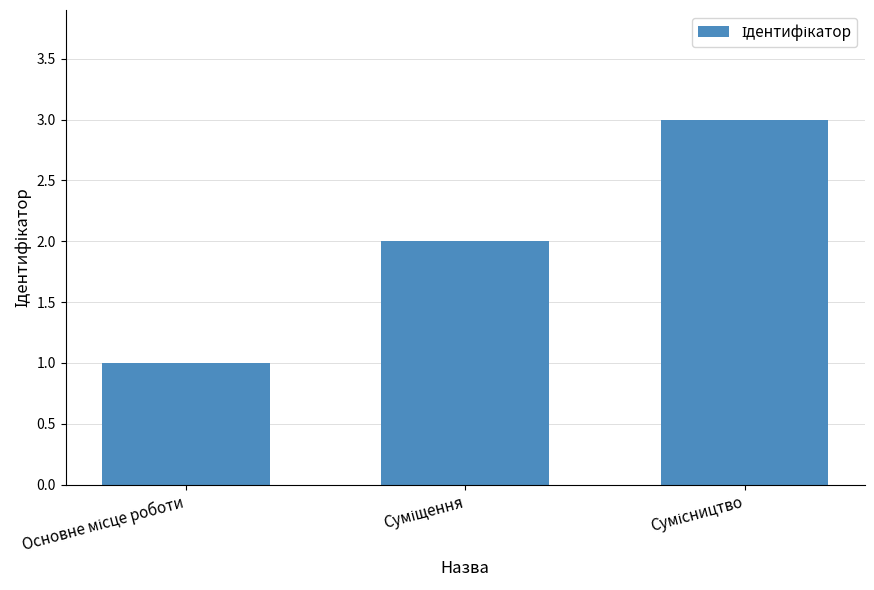

What is the maximum value shown in the chart?

3